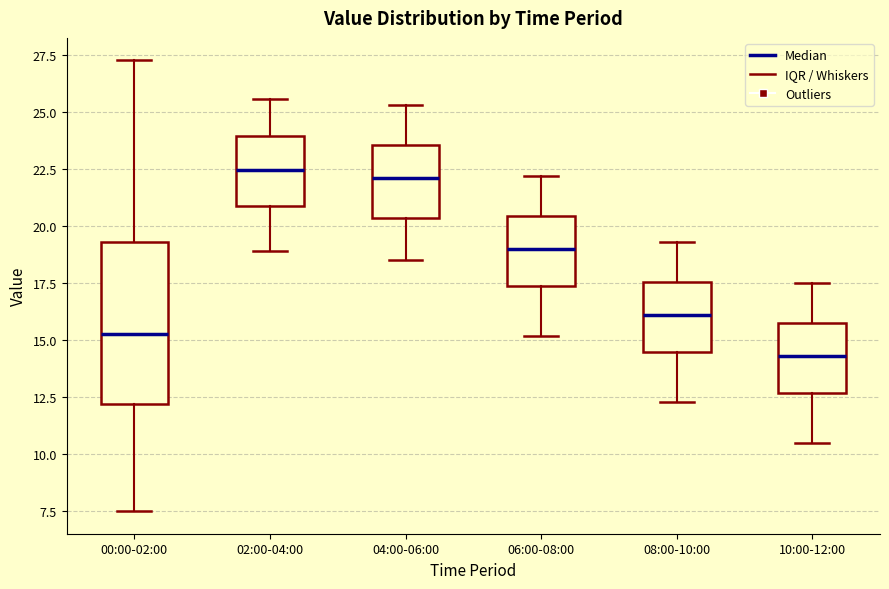

Reading left to right, transcribe this box plot: for each box, give where its median line is, the range the box spans, and where its two whiskers end, as read against the y-axis. The values are not printed on the chart, so give them approximately, as read against the axis.

00:00-02:00: median 15.5, box 12.0 to 19.5, whiskers 7.5 to 27.5
02:00-04:00: median 22.5, box 21.0 to 24.0, whiskers 19.0 to 25.5
04:00-06:00: median 22.0, box 20.5 to 23.5, whiskers 18.5 to 25.5
06:00-08:00: median 19.0, box 17.5 to 20.5, whiskers 15.0 to 22.0
08:00-10:00: median 16.0, box 14.5 to 17.5, whiskers 12.5 to 19.5
10:00-12:00: median 14.5, box 12.5 to 16.0, whiskers 10.5 to 17.5